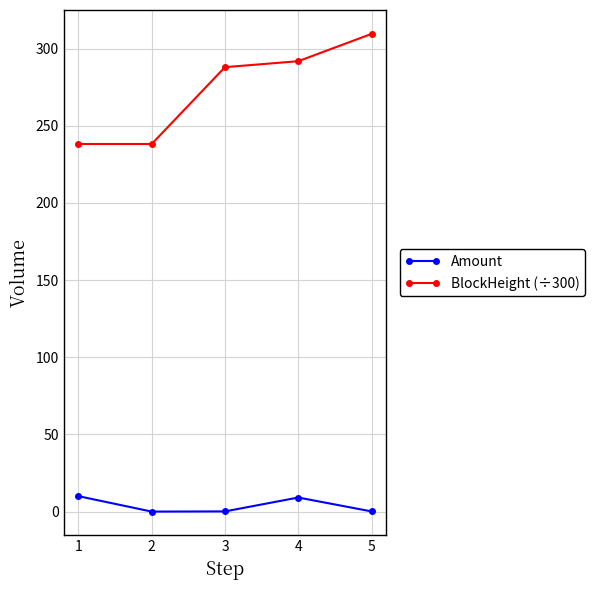

List the series in order of their peak value, highest first.

BlockHeight (÷300), Amount